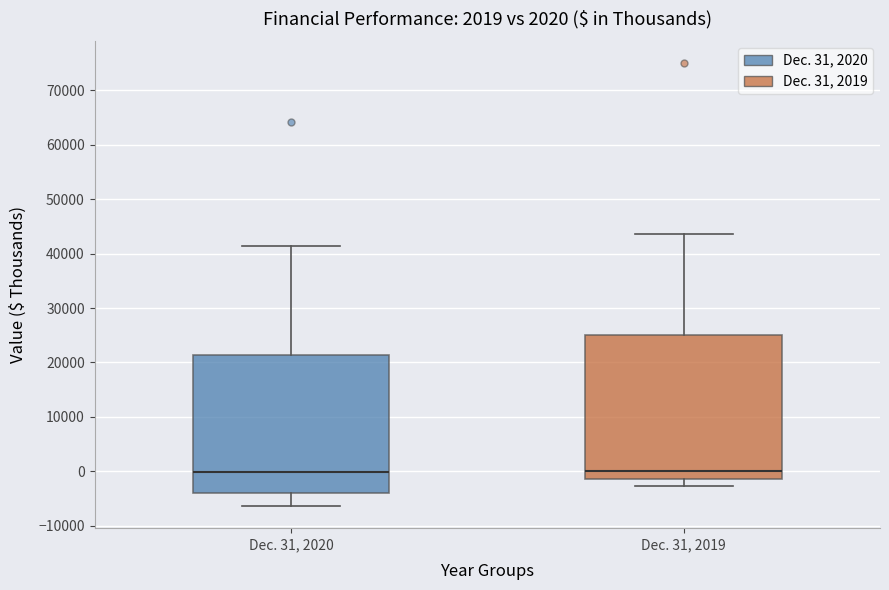

Where does the lower whisker of the box for Dec. 31, 2020 end on the y-axis? The values are not printed on the chart, so give them approximately, as read against the axis.

-6000